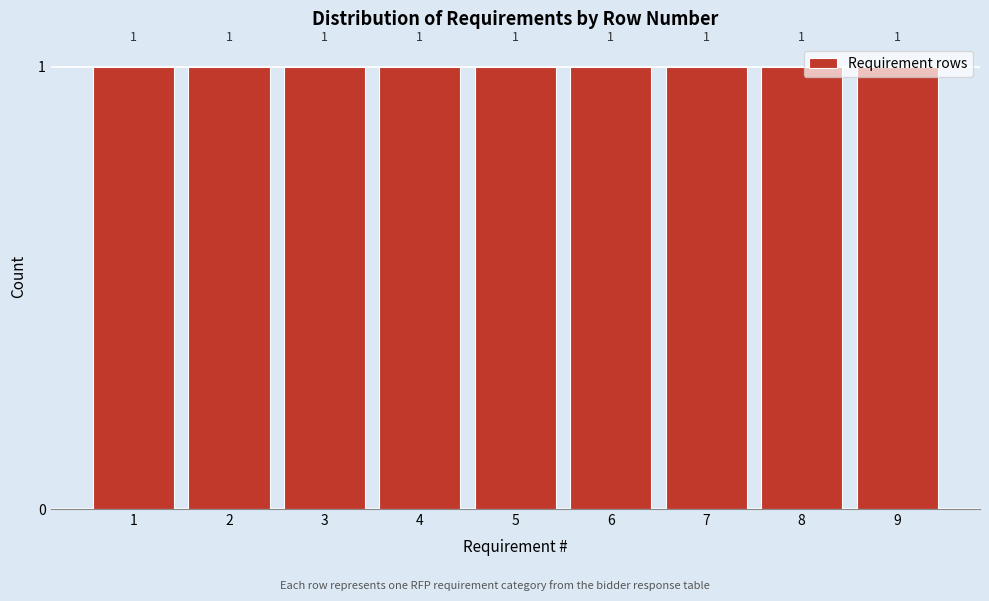

What is the height of the bar covering 1.5 to 2.5 on the x-axis?

1